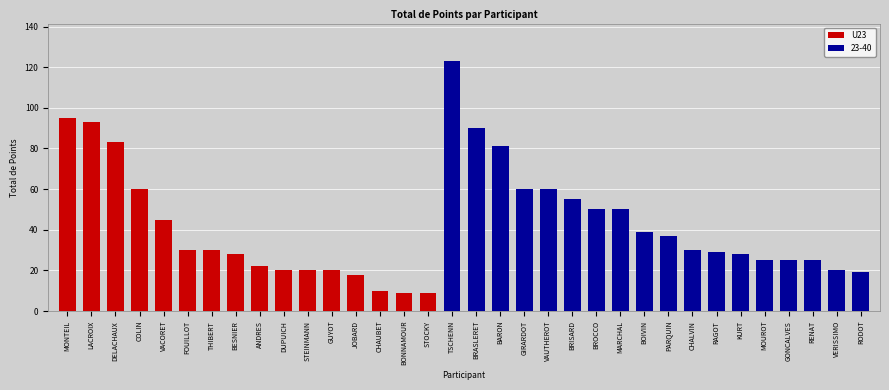

Are the bars grouped side by side (vs. stacked)?

No